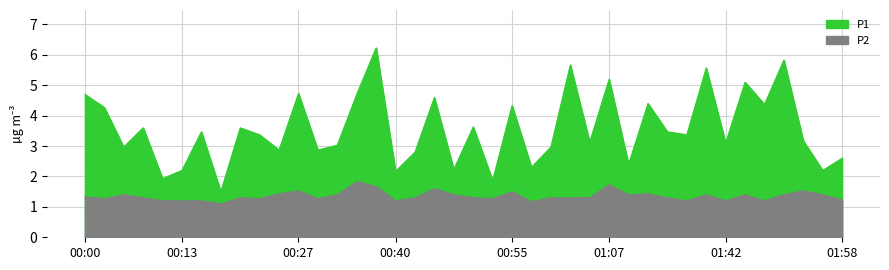

What is the maximum value shown in the chart?

6.2